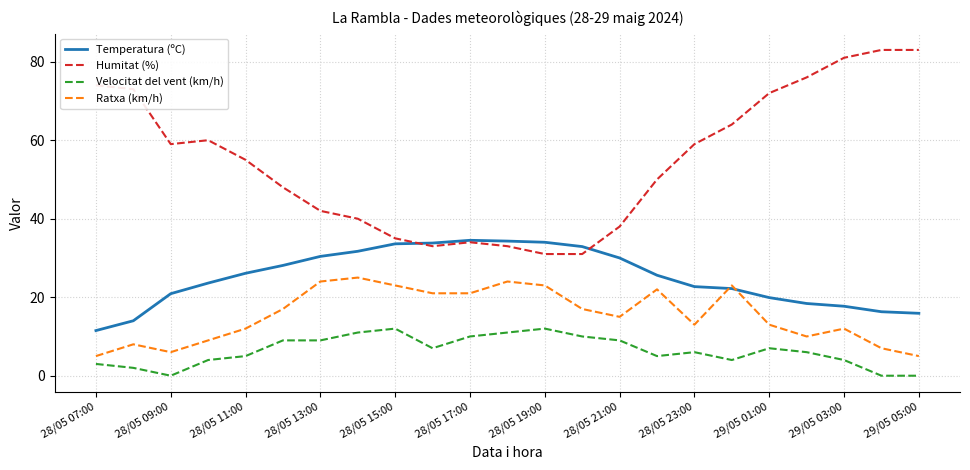

Which series has the widest spread of values?

Humitat (%)